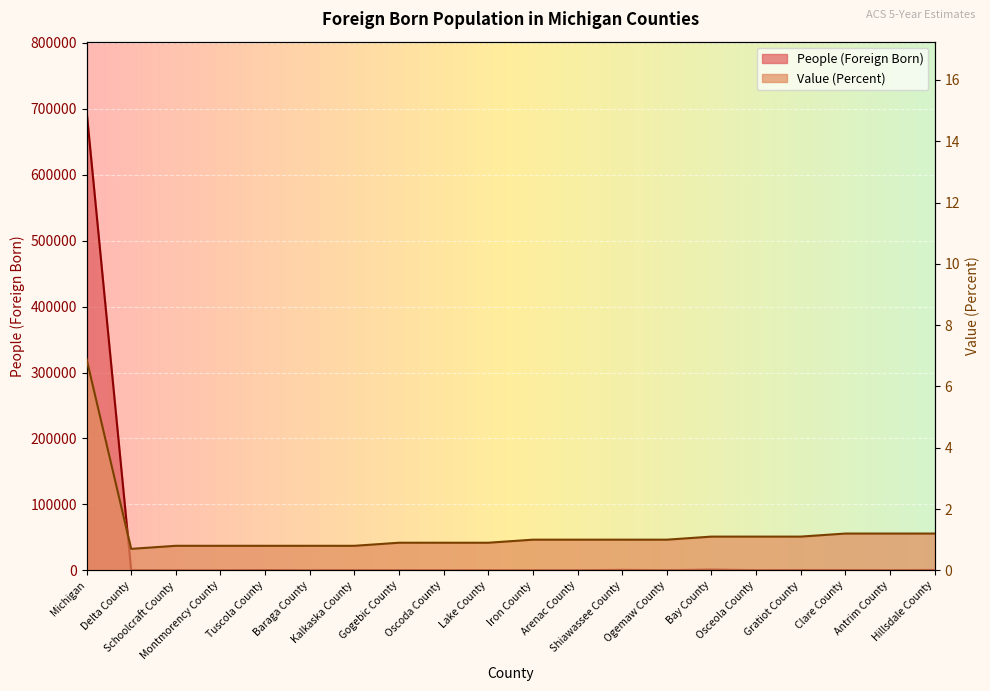

Reading right to left, transcribe all the data shown in this chart.

People (Foreign Born): 559.0	283.0	366.0	472.0	259.0	1141.0	215.0	698.0	148.0	112.0	116.0	76.0	132.0	151.0	67.0	420.0	70.0	61.0	267.0	697343.0
Value (Percent): 1.2	1.2	1.2	1.1	1.1	1.1	1.0	1.0	1.0	1.0	0.9	0.9	0.9	0.8	0.8	0.8	0.8	0.8	0.7	6.9